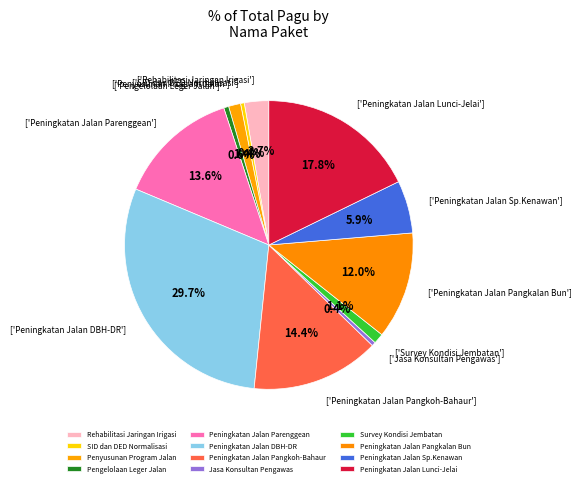

Is it true that Peningkatan Jalan DBH-DR is 24% of the pie?

False